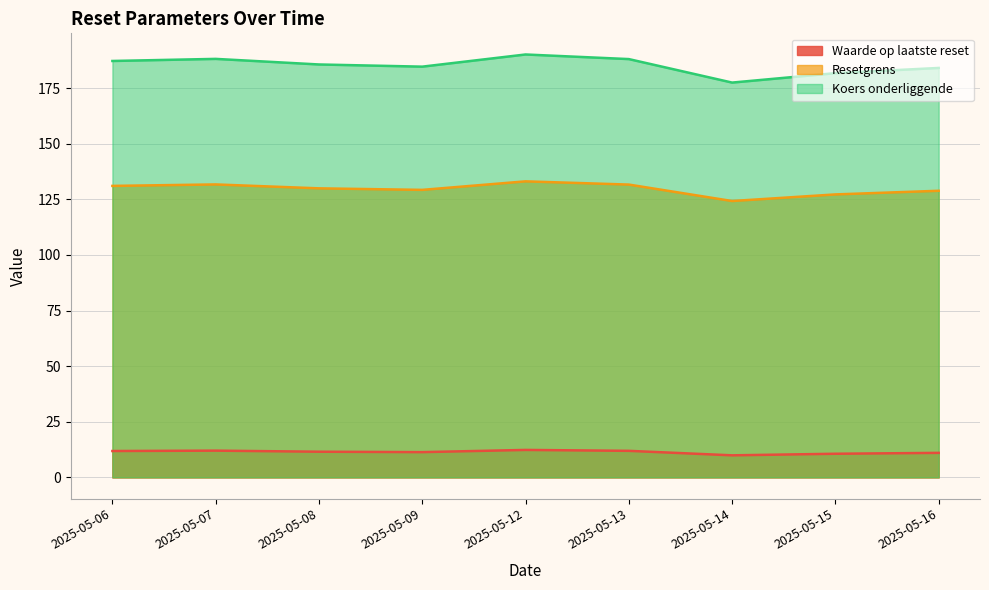

Is it true that Waarde op laatste reset equals 16.9 at 2025-05-15?

False